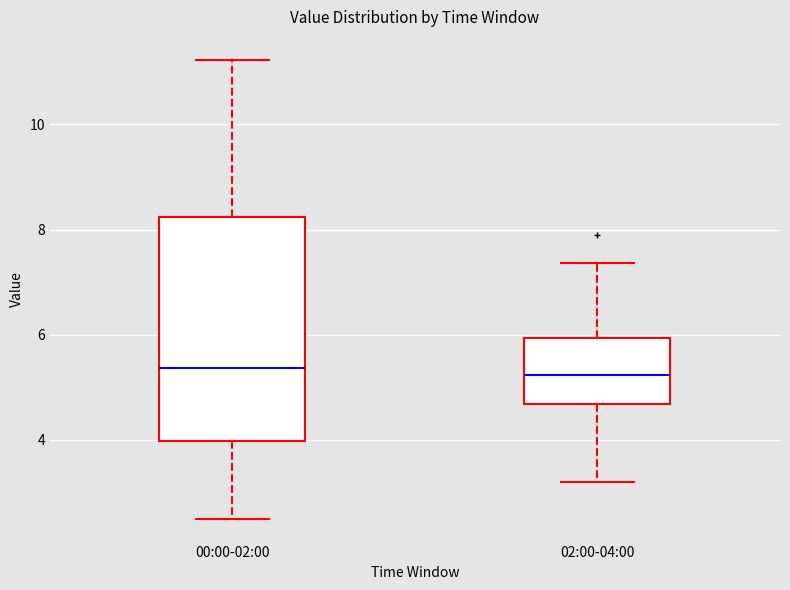

Which box is the tallest, from its lower edge to its upper edge?

00:00-02:00